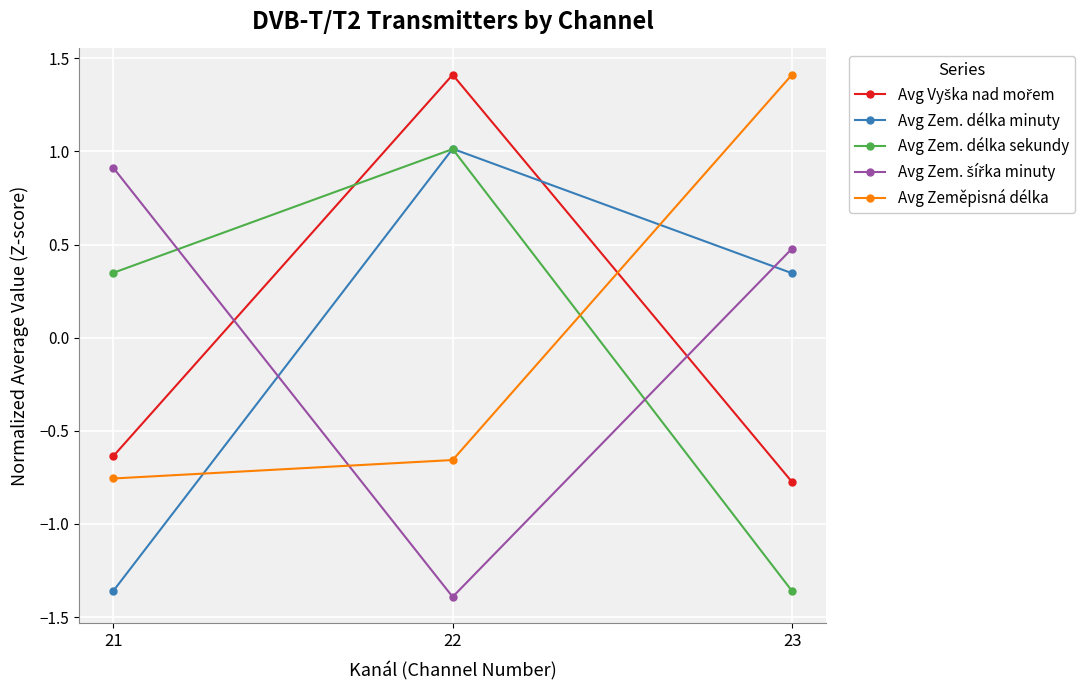

Which series changed the most between 21 and 23?

Avg Zeměpisná délka